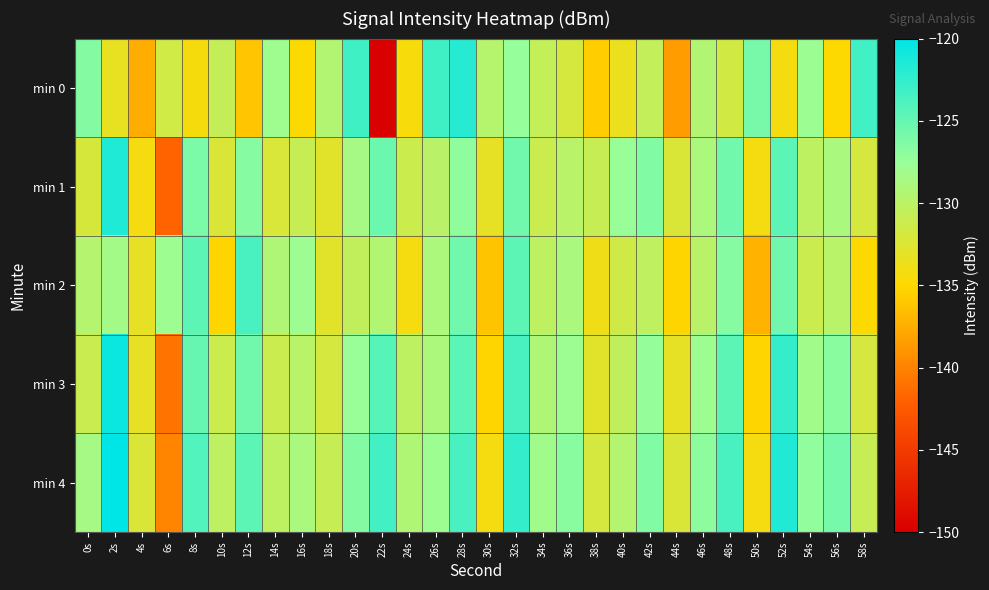

Reading left to right, what are all the values shown in this chart?

min 0: 0s=-126.5	2s=-133.3	4s=-137.6	6s=-131.6	8s=-134.4	10s=-130.7	12s=-136.2	14s=-128.0	16s=-134.8	18s=-129.4	20s=-123.2	22s=-149.9	24s=-134.5	26s=-123.2	28s=-121.9	30s=-129.6	32s=-127.4	34s=-130.6	36s=-131.9	38s=-135.7	40s=-133.6	42s=-130.6	44s=-138.5	46s=-129.4	48s=-131.7	50s=-125.9	52s=-134.3	54s=-127.8	56s=-134.9	58s=-123.3
min 1: 0s=-132.0	2s=-121.5	4s=-134.2	6s=-141.9	8s=-126.1	10s=-132.2	12s=-126.6	14s=-132.2	16s=-130.8	18s=-132.9	20s=-128.5	22s=-125.3	24s=-131.2	26s=-129.9	28s=-127.1	30s=-133.2	32s=-125.6	34s=-131.2	36s=-129.8	38s=-130.9	40s=-127.5	42s=-126.3	44s=-132.2	46s=-128.9	48s=-125.6	50s=-134.2	52s=-124.6	54s=-130.2	56s=-128.8	58s=-131.9
min 2: 0s=-129.5	2s=-128.3	4s=-133.2	6s=-127.9	8s=-124.6	10s=-135.2	12s=-123.6	14s=-129.2	16s=-127.8	18s=-132.9	20s=-130.5	22s=-129.3	24s=-134.2	26s=-128.9	28s=-125.6	30s=-136.2	32s=-124.6	34s=-130.2	36s=-128.8	38s=-133.9	40s=-131.5	42s=-130.3	44s=-135.2	46s=-129.9	48s=-126.6	50s=-137.2	52s=-125.6	54s=-131.2	56s=-129.8	58s=-134.9
min 3: 0s=-131.0	2s=-120.5	4s=-133.2	6s=-140.9	8s=-125.1	10s=-131.2	12s=-125.6	14s=-131.2	16s=-129.8	18s=-131.9	20s=-127.5	22s=-124.3	24s=-130.2	26s=-128.9	28s=-124.6	30s=-135.2	32s=-123.6	34s=-129.2	36s=-127.8	38s=-132.9	40s=-130.5	42s=-127.3	44s=-133.2	46s=-127.9	48s=-124.6	50s=-135.2	52s=-122.6	54s=-128.2	56s=-126.8	58s=-131.9
min 4: 0s=-128.5	2s=-119.5	4s=-132.2	6s=-139.9	8s=-124.1	10s=-130.2	12s=-124.6	14s=-130.2	16s=-128.8	18s=-130.9	20s=-126.5	22s=-123.3	24s=-129.2	26s=-127.9	28s=-123.6	30s=-134.2	32s=-122.6	34s=-128.2	36s=-126.8	38s=-131.9	40s=-129.5	42s=-126.3	44s=-132.2	46s=-126.9	48s=-123.6	50s=-134.2	52s=-121.6	54s=-127.2	56s=-125.8	58s=-130.9